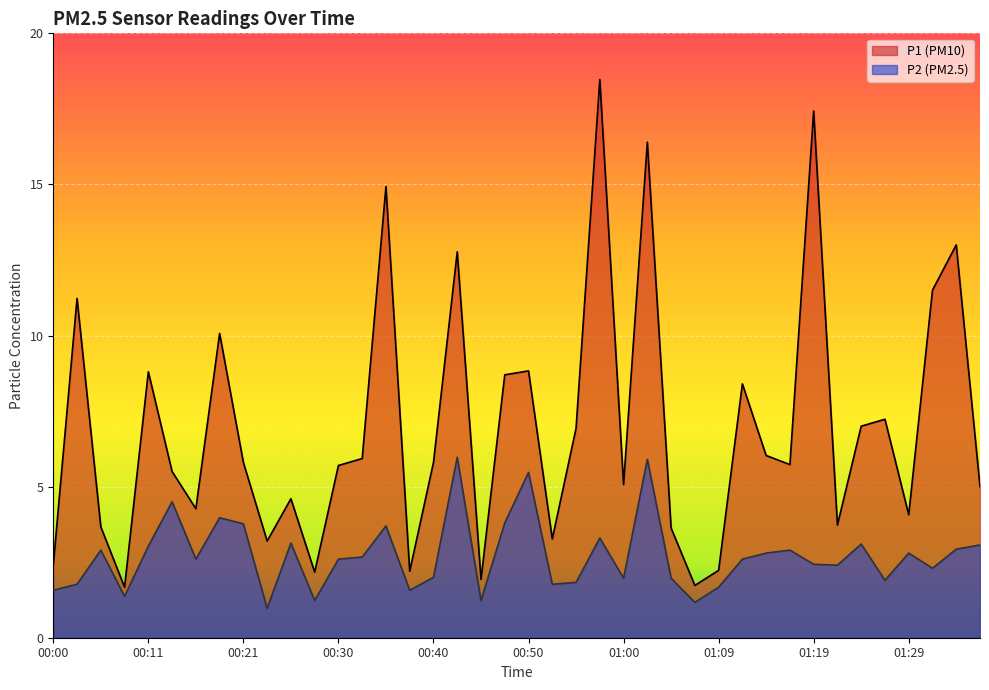

What are all the series names shown in the legend?

P1, P2